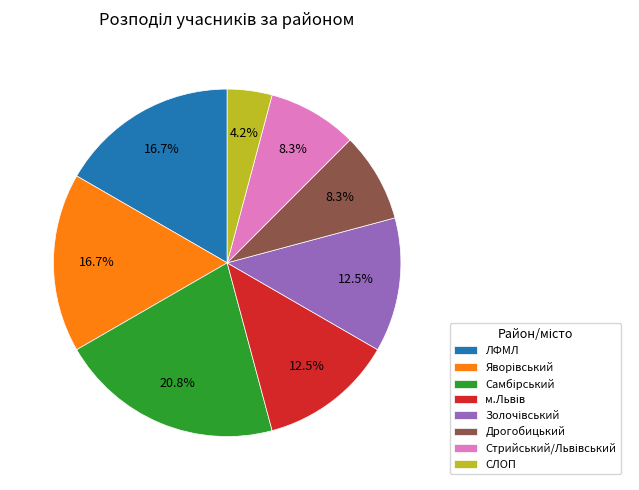

To the nearest percent, what is the difference between the largest and smallest slice percentages?

17%